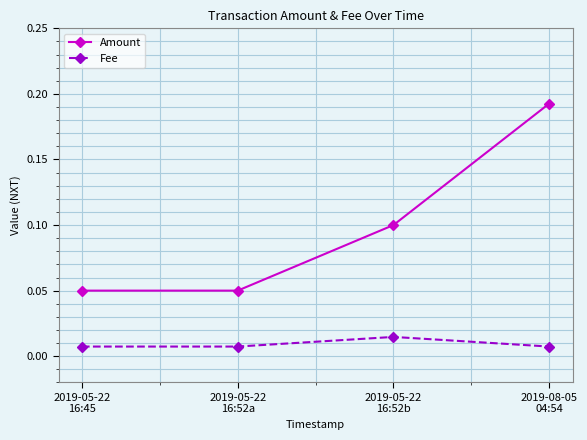

True or false: Amount and Fee cross at least once.

False